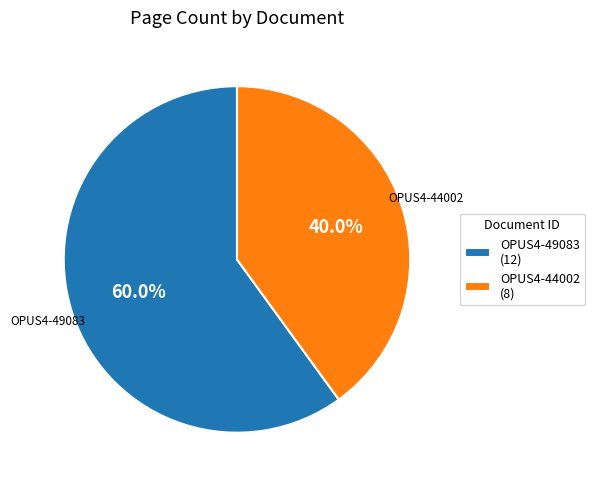

What percentage is NOT represented by OPUS4-49083?

40.0%